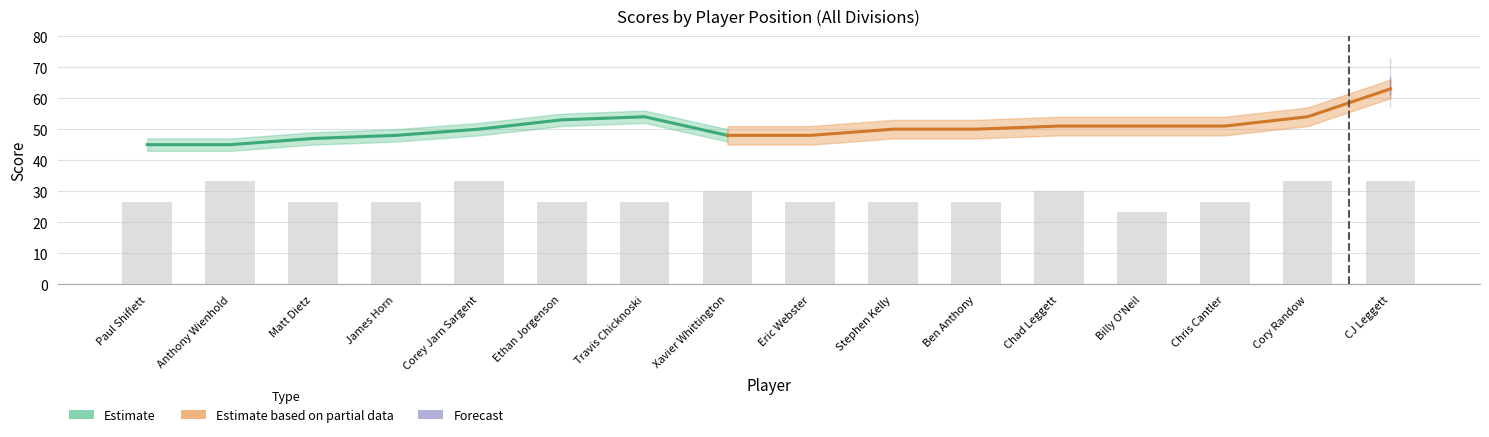

Are the bars horizontal?

No